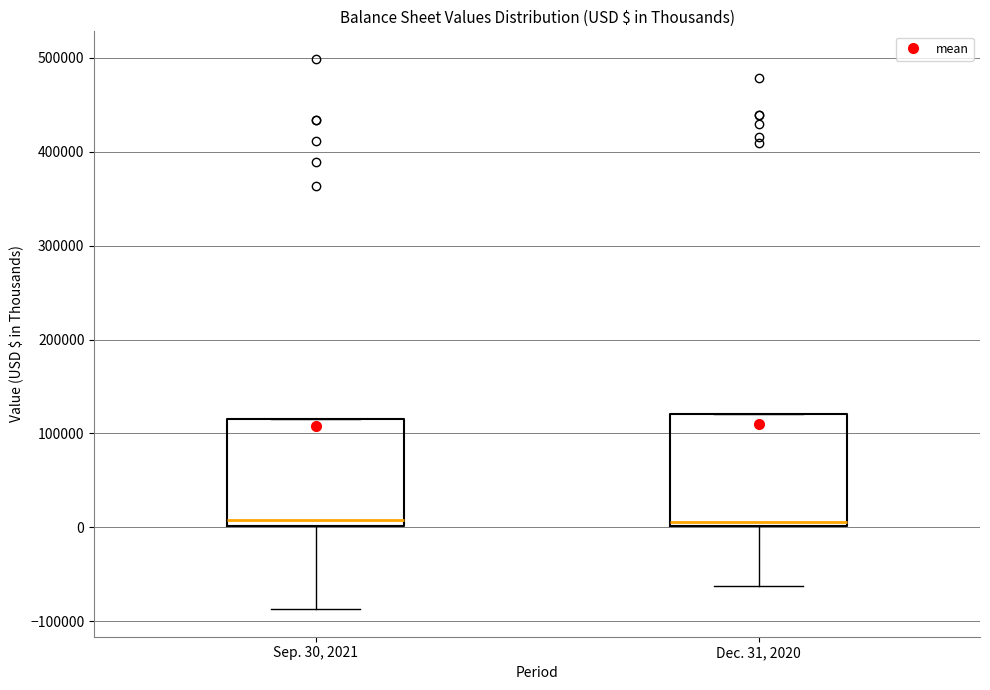

Where is the lower edge of the box for Dec. 31, 2020 on the y-axis? The values are not printed on the chart, so give them approximately, as read against the axis.

0